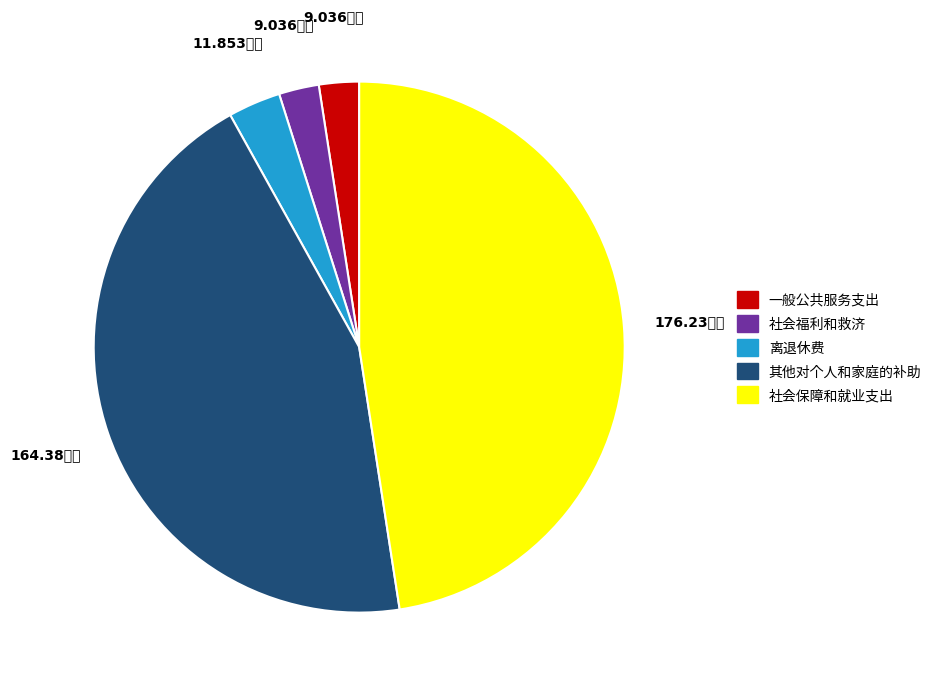

Which category has the smallest portion of the pie?

一般公共服务支出